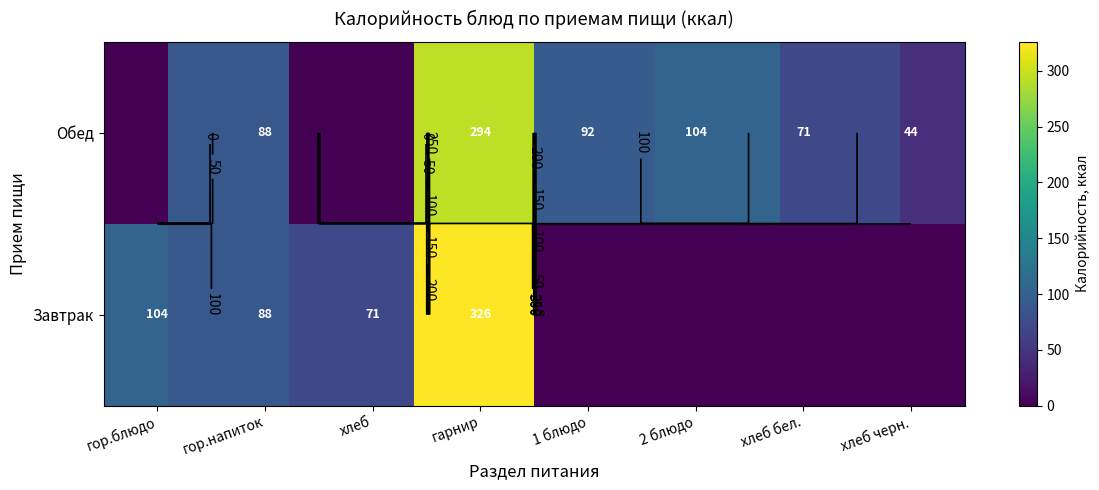

The value of Обед at гарнир is 294. True or false?

True